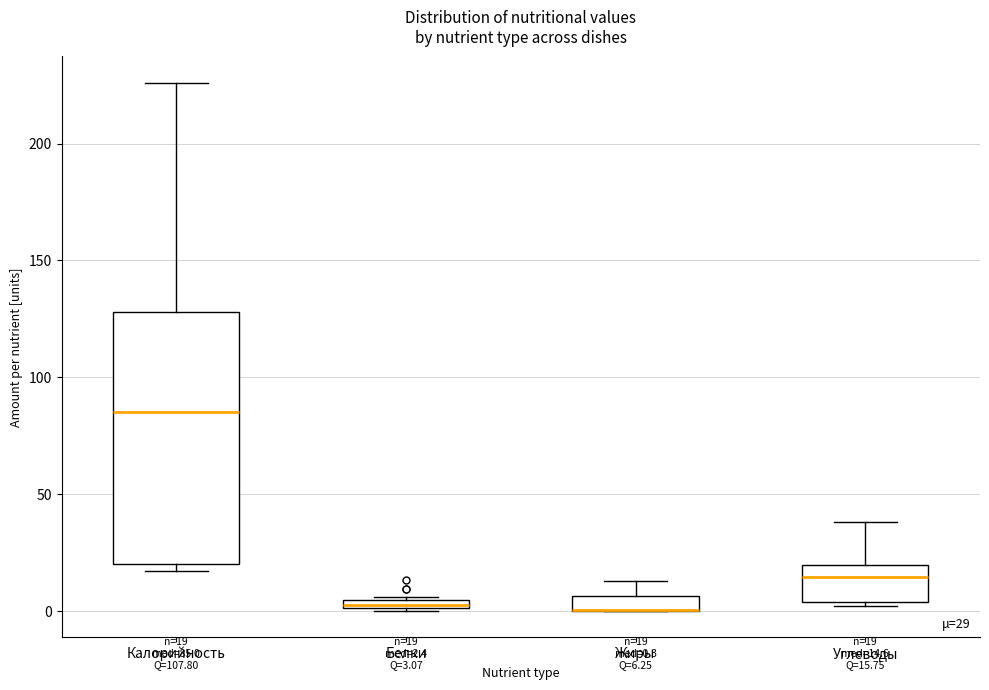

Which box is the tallest, from its lower edge to its upper edge?

Калорийность